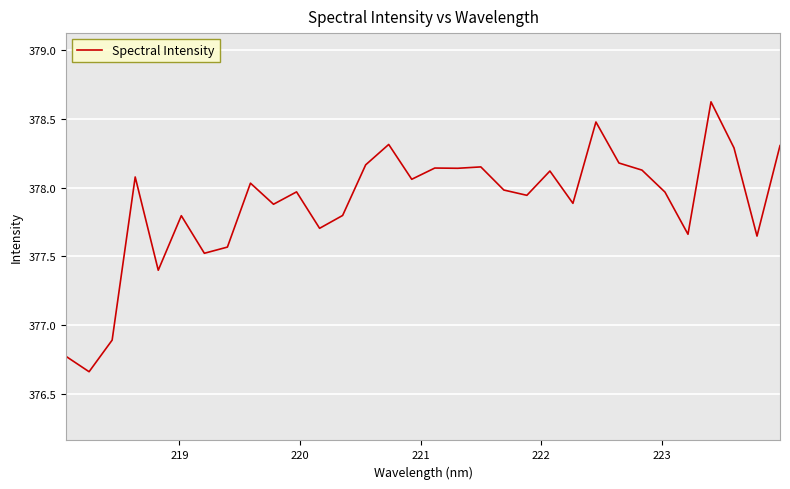

What is the maximum value shown in the chart?

378.6